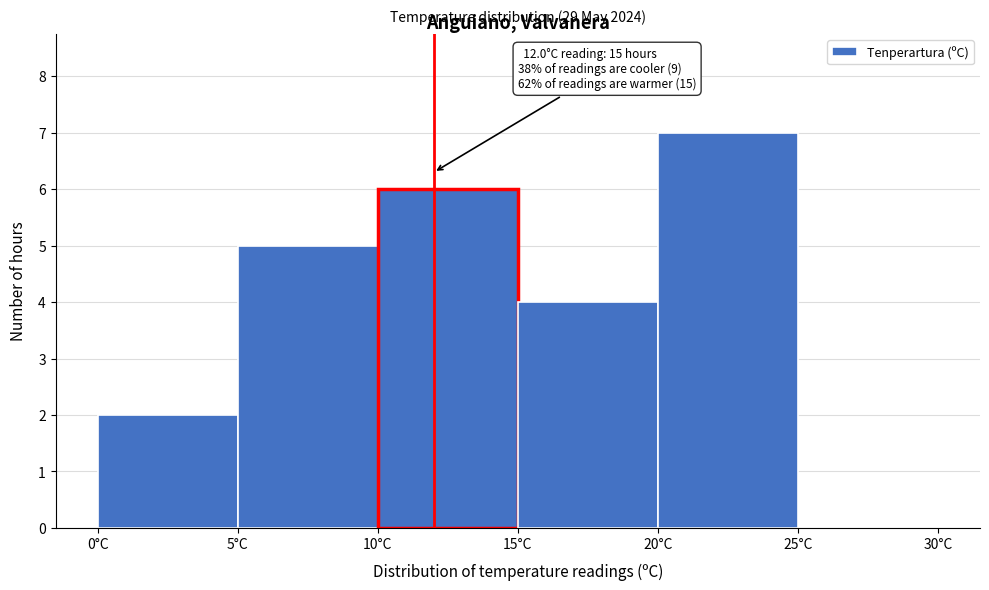

Over which range of the x-axis is the bar tallest?

20 to 25